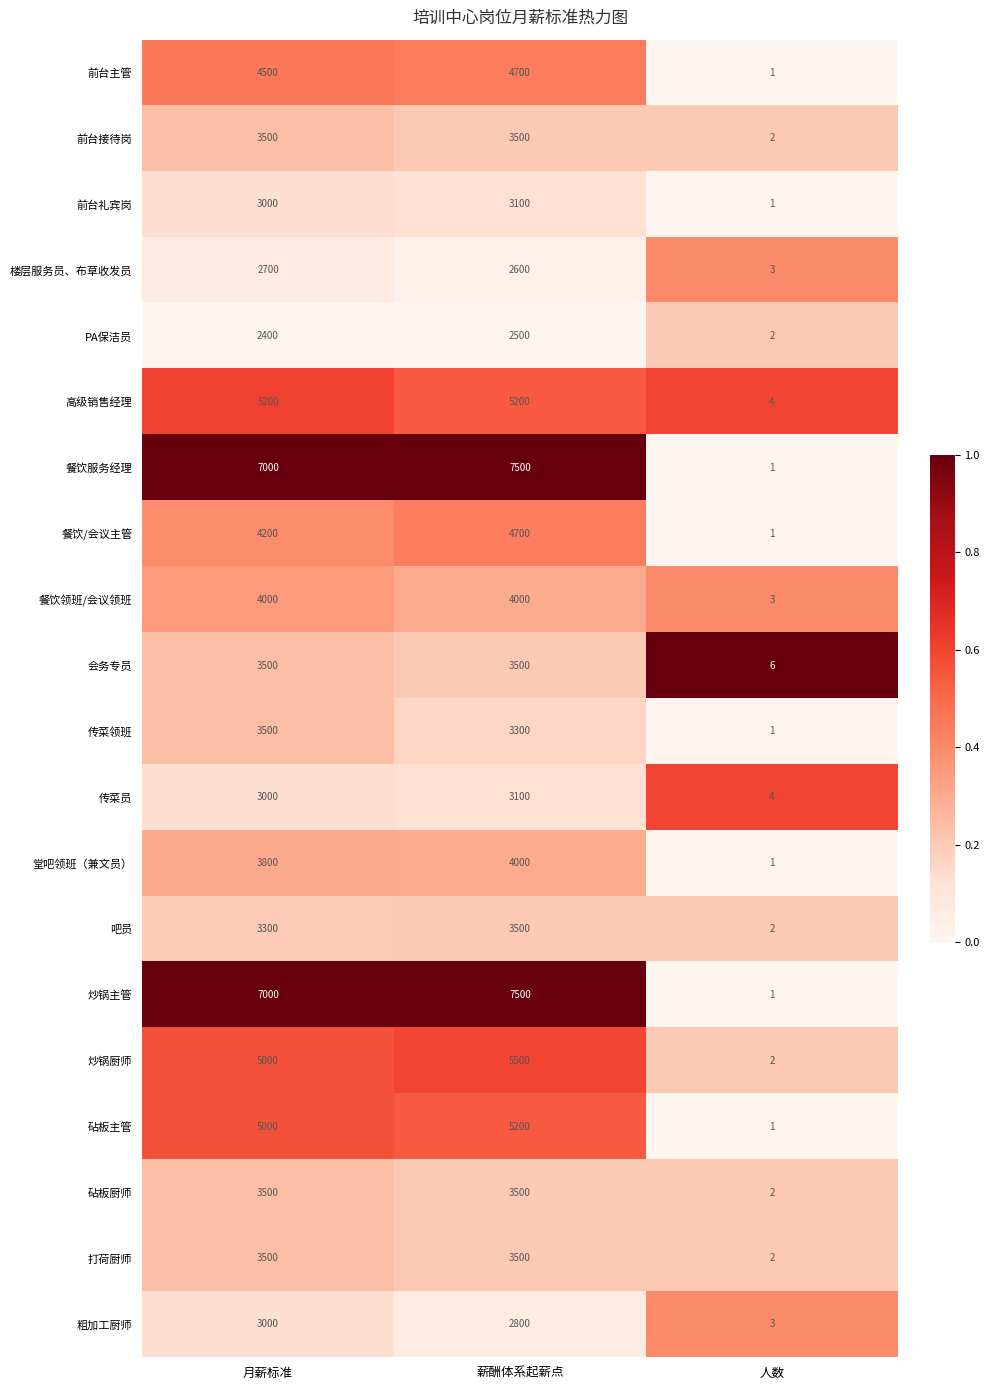

What is the total value across all series at 月薪标准?

80600